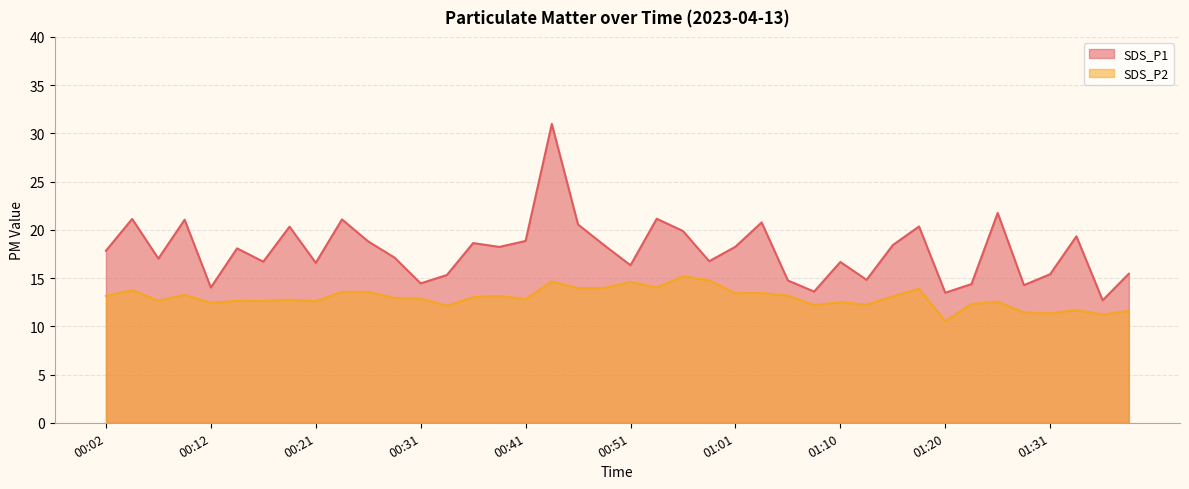

What is the highest value of the SDS_P1 series?

31.0